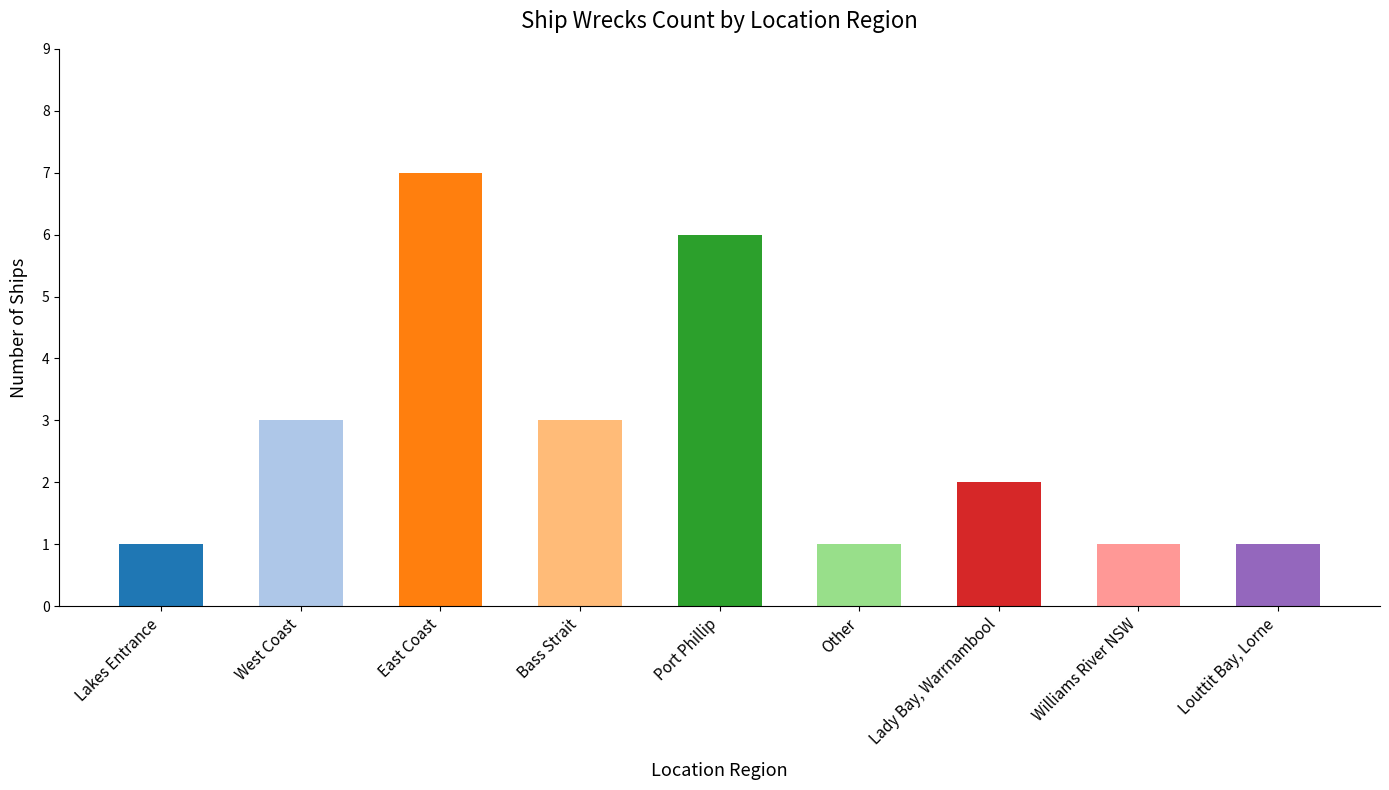

Reading right to left, list all the values displayed in this chart.

Louttit Bay, Lorne=1	Williams River NSW=1	Lady Bay, Warrnambool=2	Other=1	Port Phillip=6	Bass Strait=3	East Coast=7	West Coast=3	Lakes Entrance=1